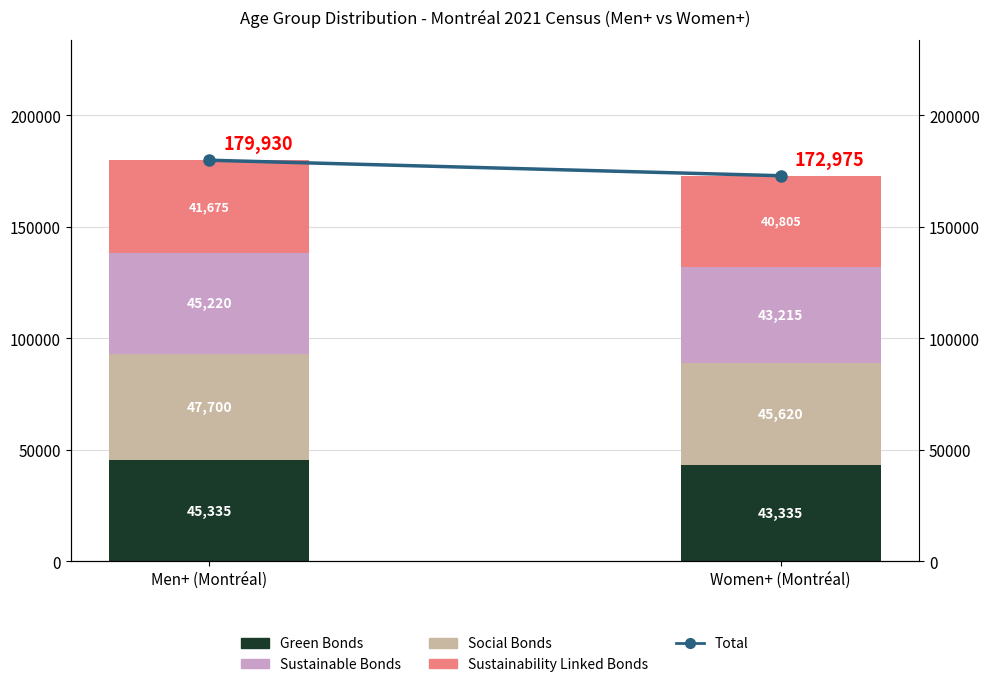

What is the difference between the maximum and minimum values in the Total series?

6955